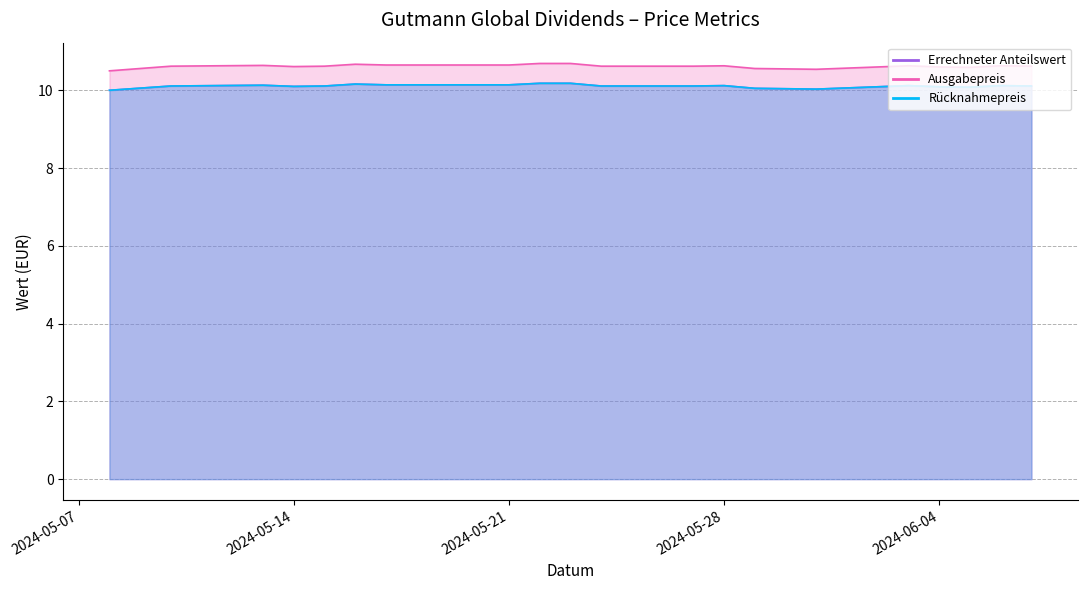

True or false: Ausgabepreis and Errechneter Anteilswert cross at least once.

False